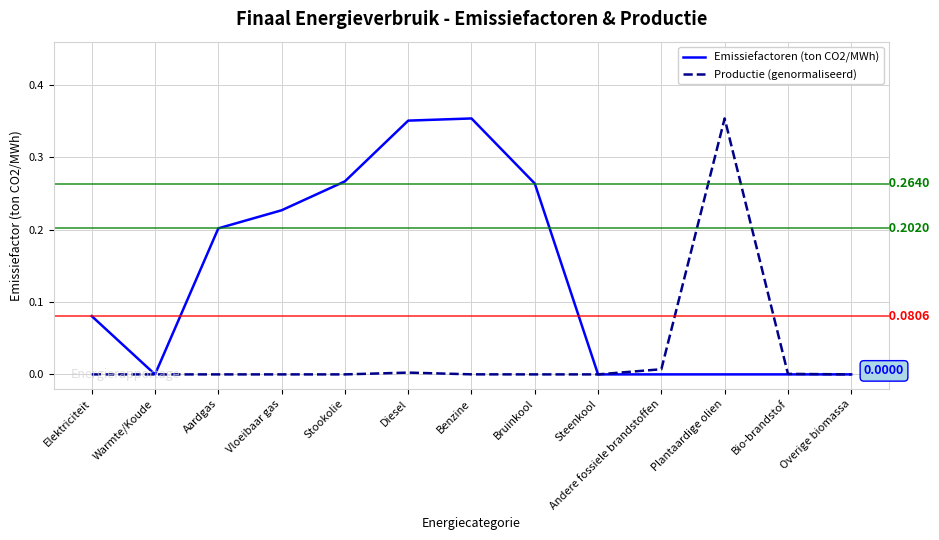

Rank the series by their average value, from highest to lowest.

Emissiefactoren (ton CO2/MWh), Productie (genormaliseerd)